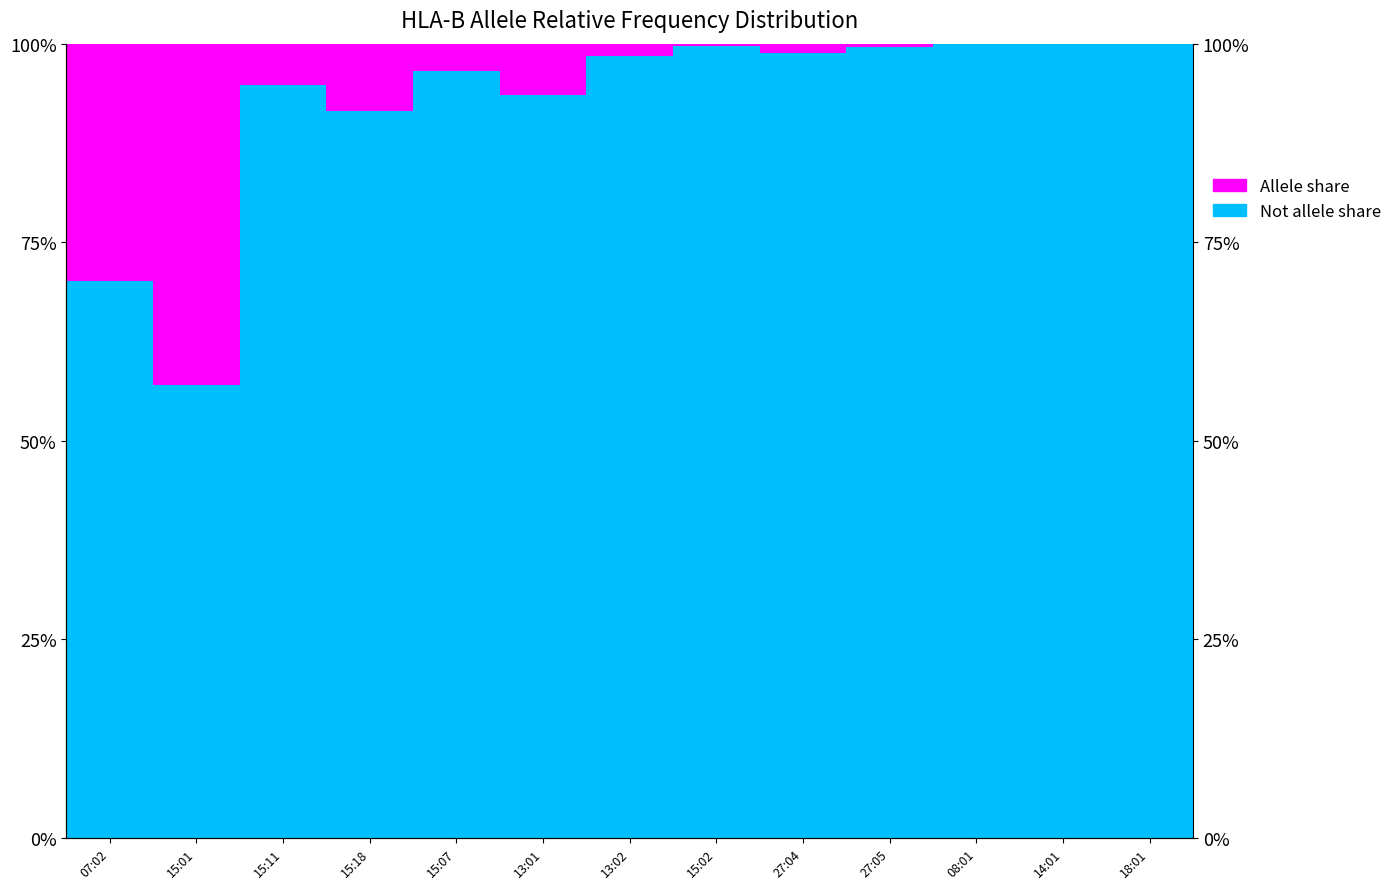

Between 15:07 and 15:02, which series saw the biggest shift?

Not top allele